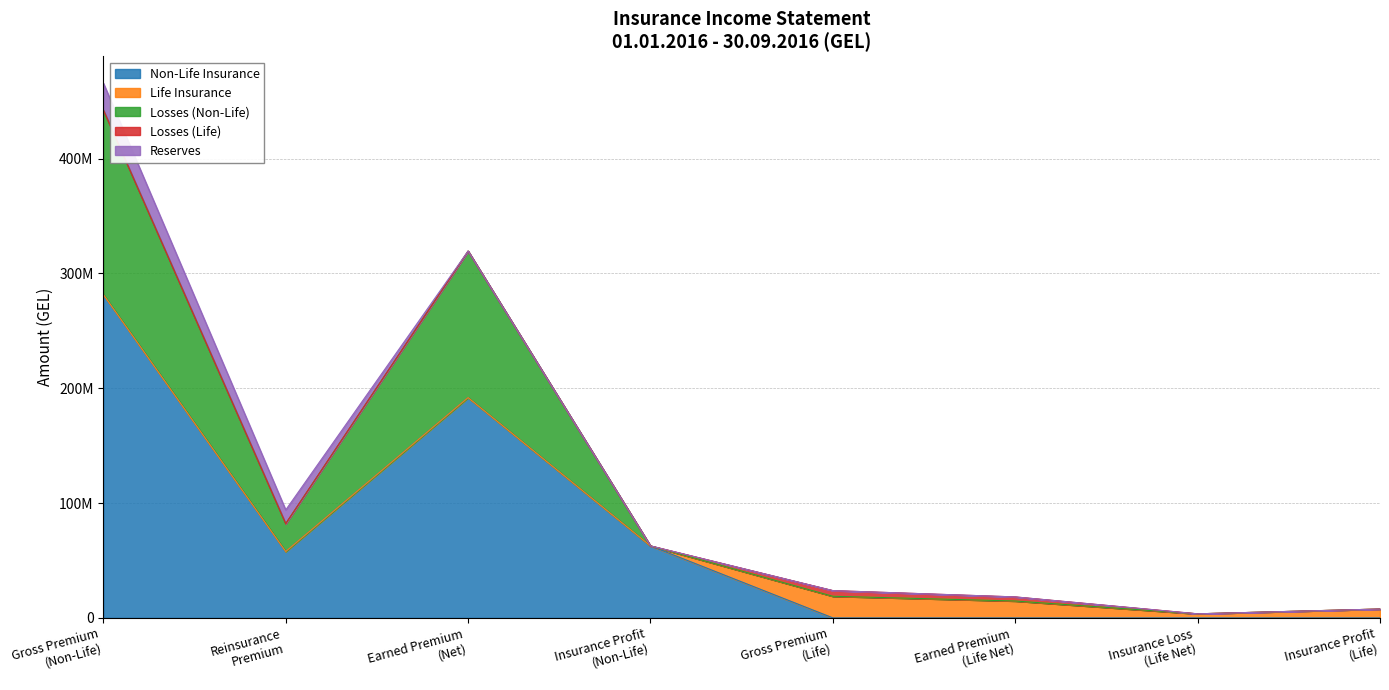

How many times do Non-Life Insurance and Losses (Life) cross each other?

1